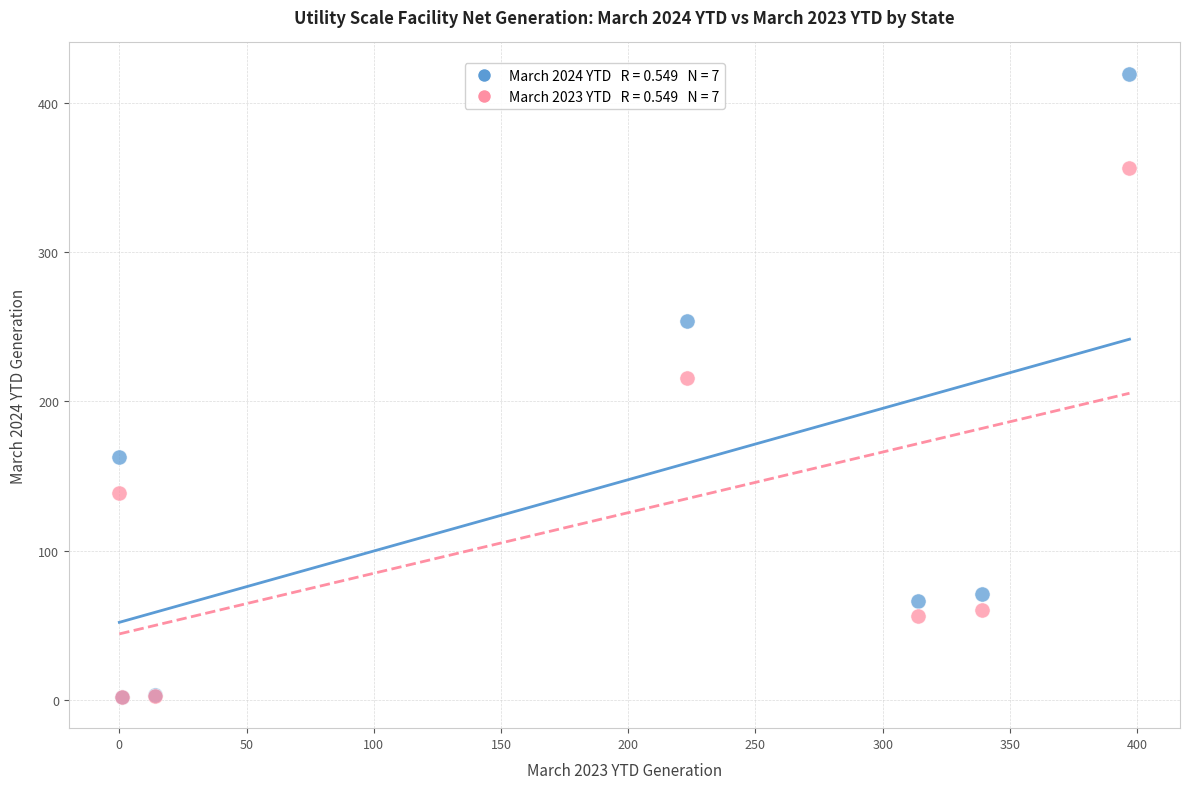

Across all series, what Y value is closest to 210?

215.9